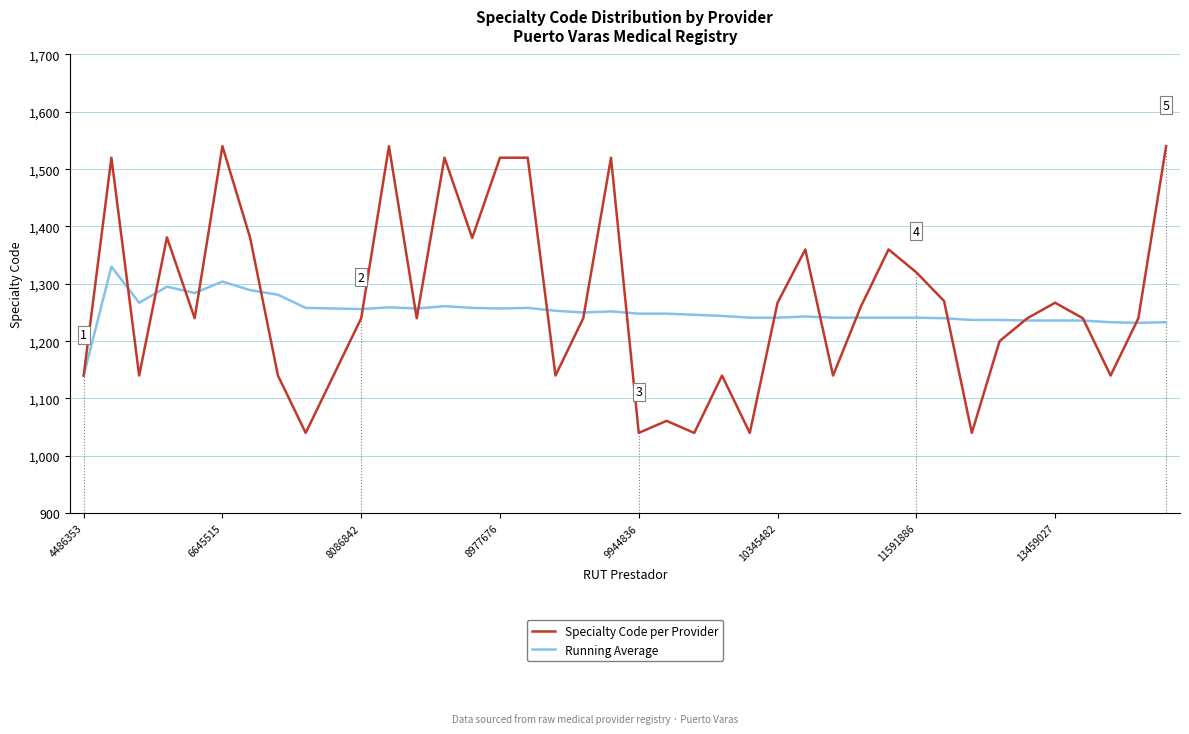

At how many categories does at least one series exceed 1328?

13